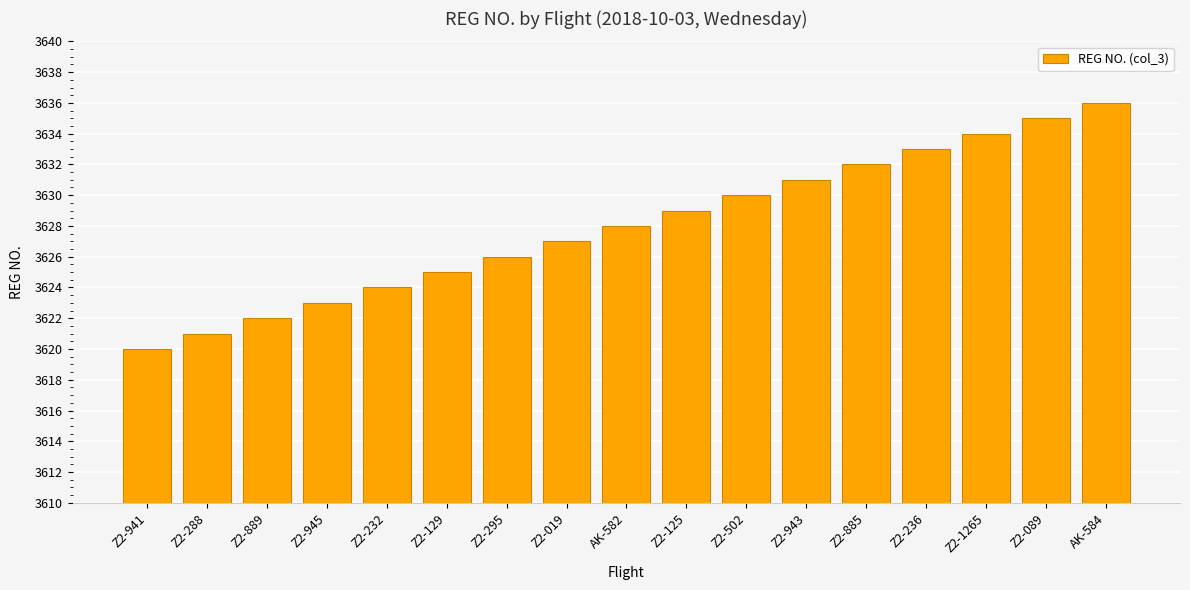

Reading left to right, extract all data points from this chart.

Z2-941=3620	Z2-288=3621	Z2-889=3622	Z2-945=3623	Z2-232=3624	Z2-129=3625	Z2-295=3626	Z2-019=3627	AK-582=3628	Z2-125=3629	Z2-502=3630	Z2-943=3631	Z2-885=3632	Z2-236=3633	Z2-1265=3634	Z2-089=3635	AK-584=3636